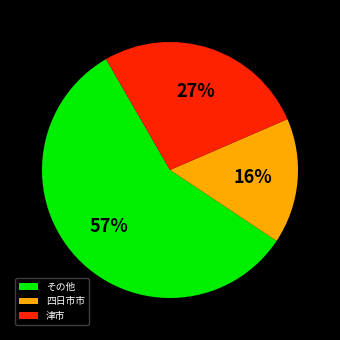

To the nearest percent, what is the average slice percentage?

33%